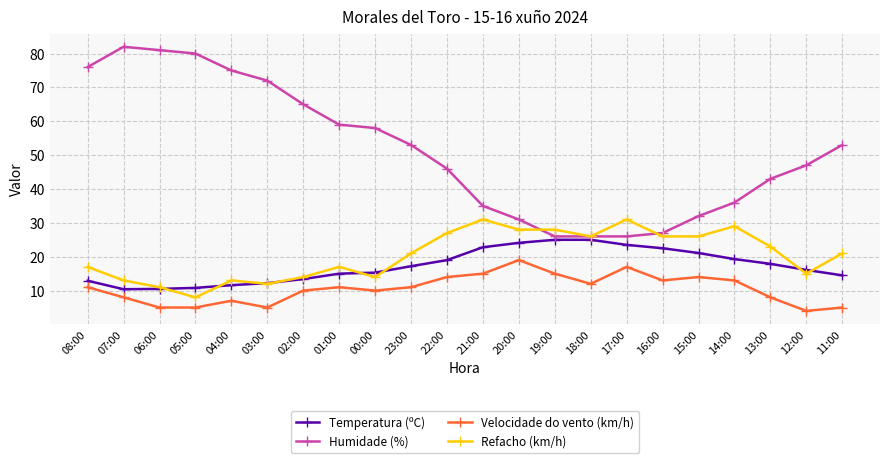

What is the difference between the maximum and minimum values in the Humidade (%) series?

56.0